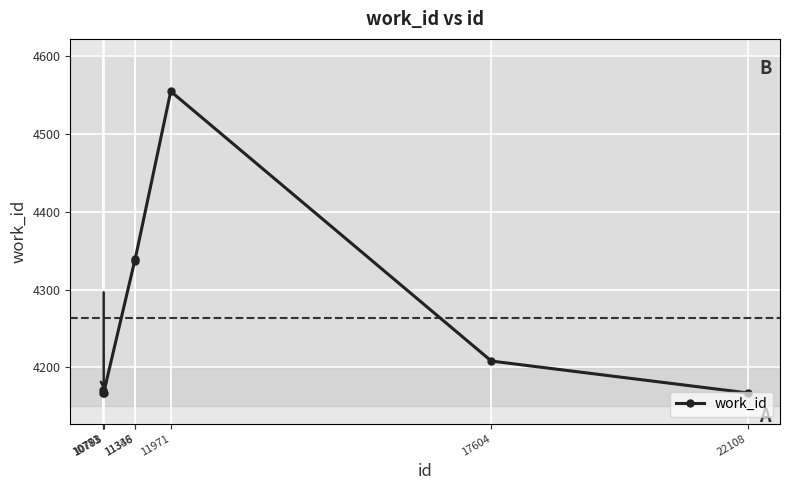

What is the value of the 6th point from the left?

4555